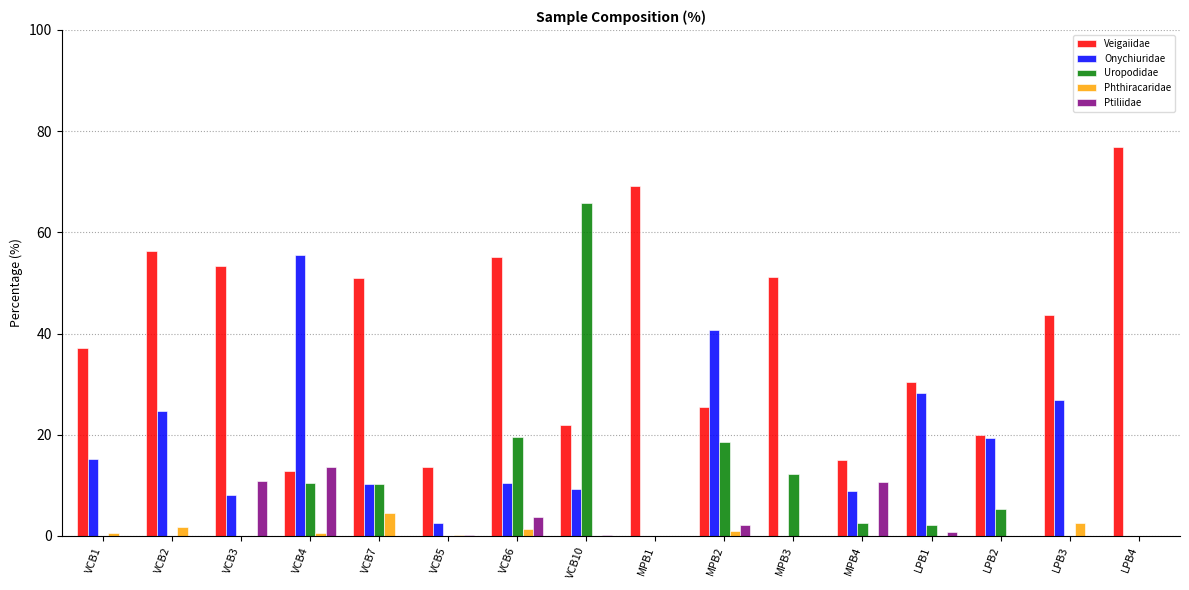

Which series has the largest total across all categories?

Veigaiidae